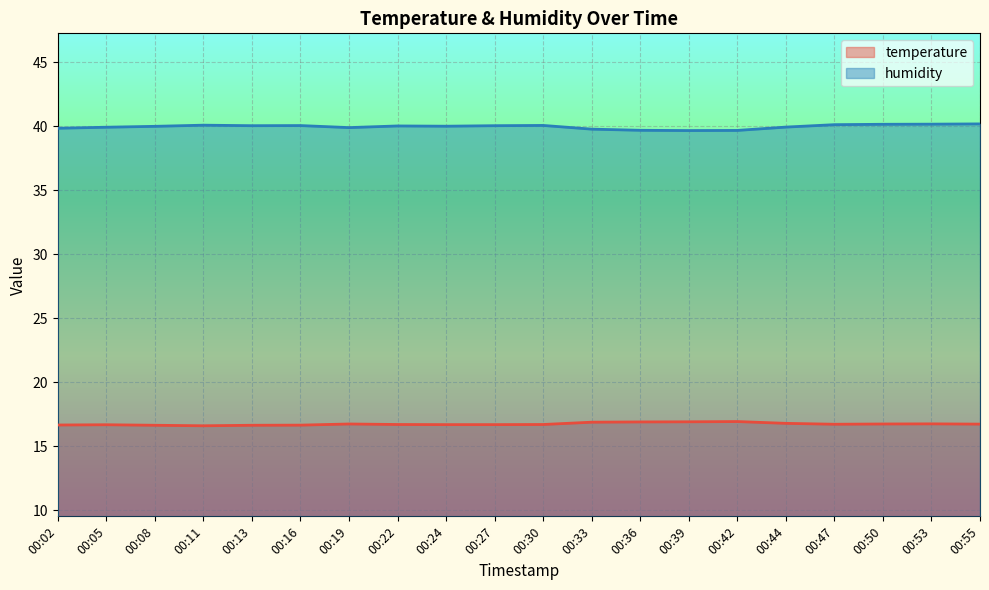

How many temperature values are between 16 and 17?

20